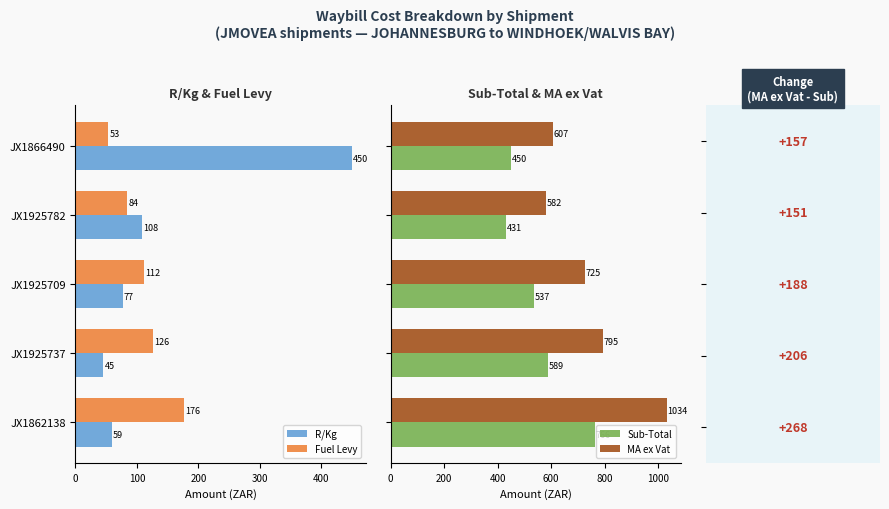

Which category has the lowest value in the Fuel Levy series?

JX1866490